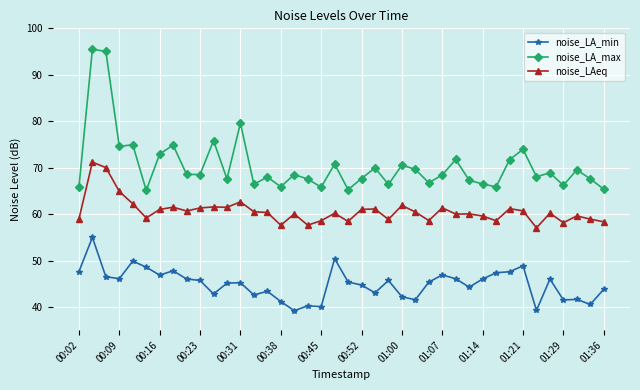

What is the value of the noise_LA_max point at the 34th from the left?

73.9